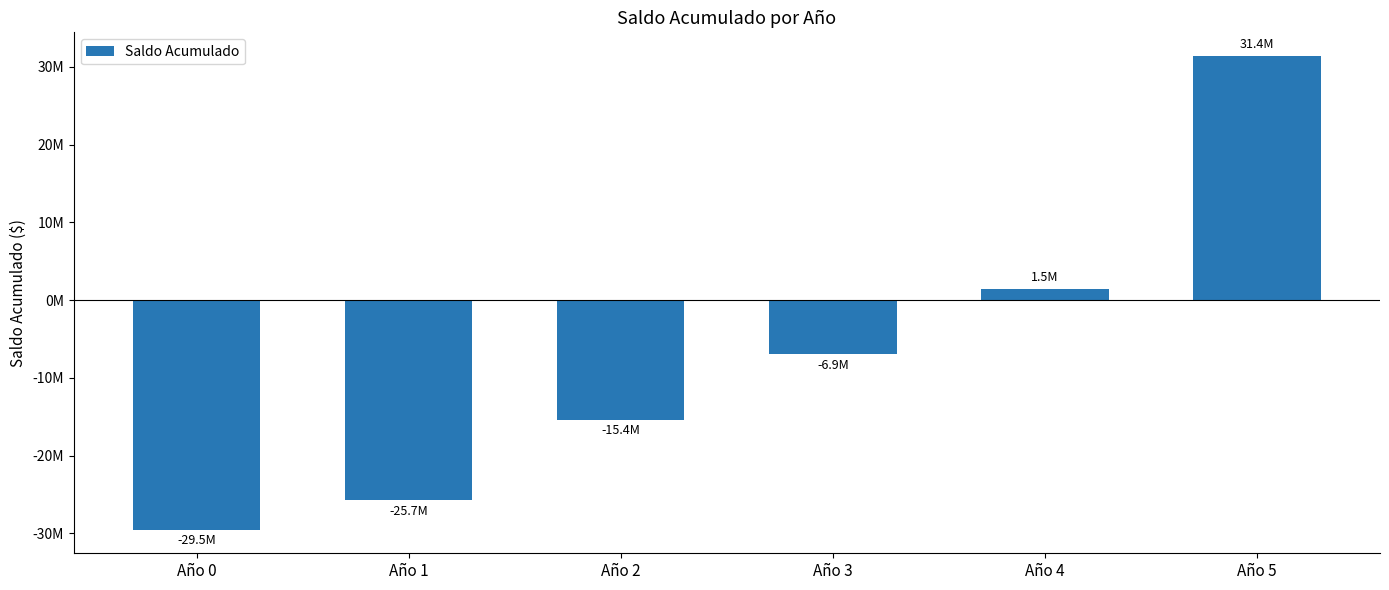

What is the sum of all values?

-44695202.8